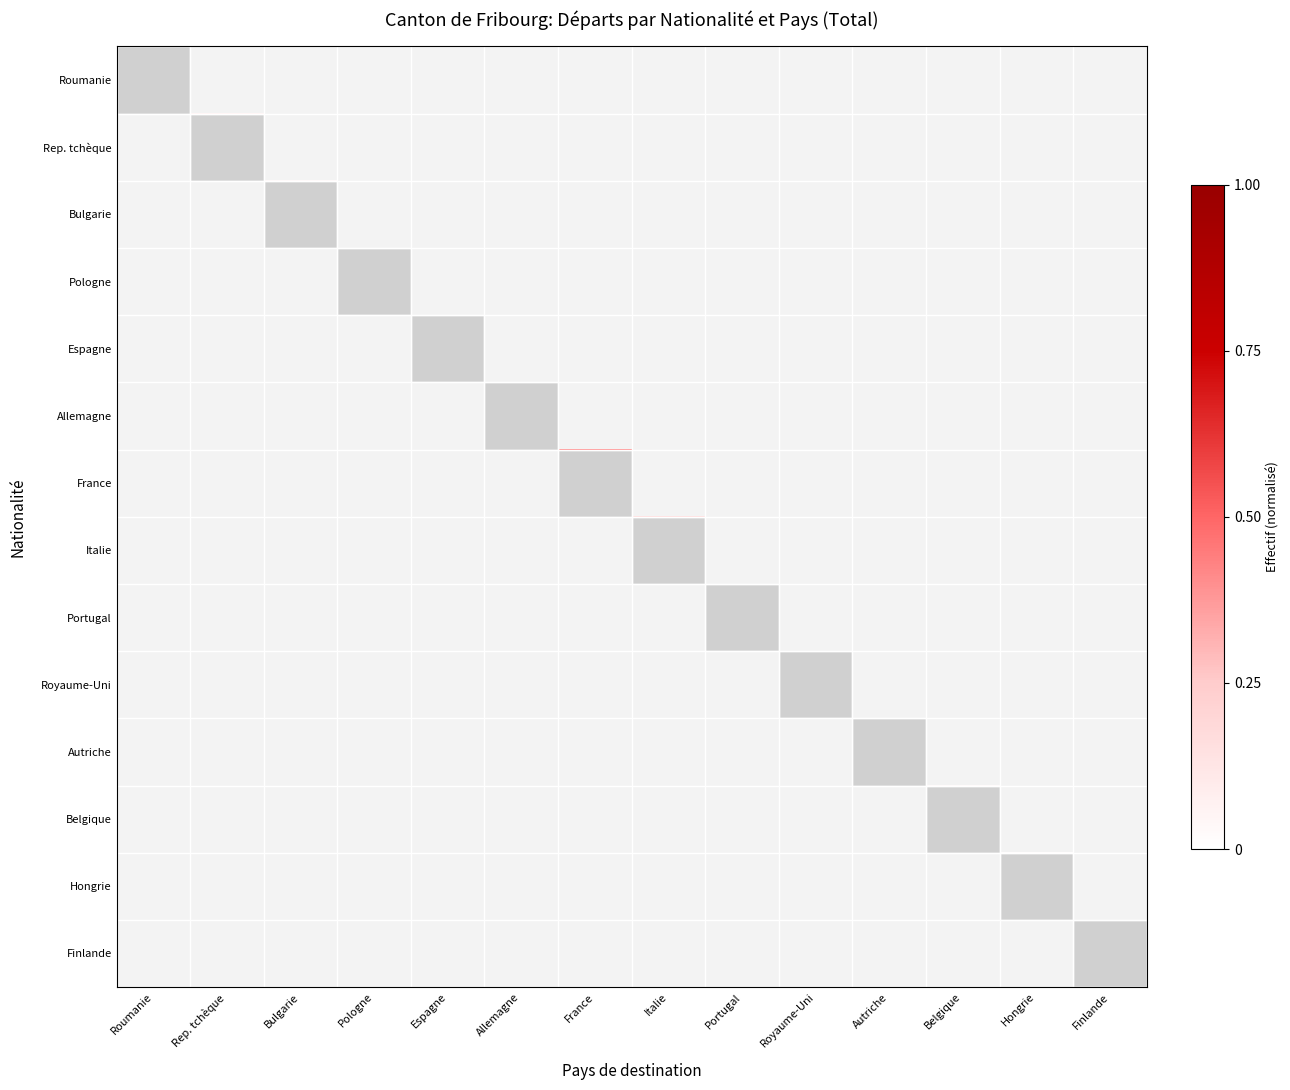

How many categories are shown in the chart?

14